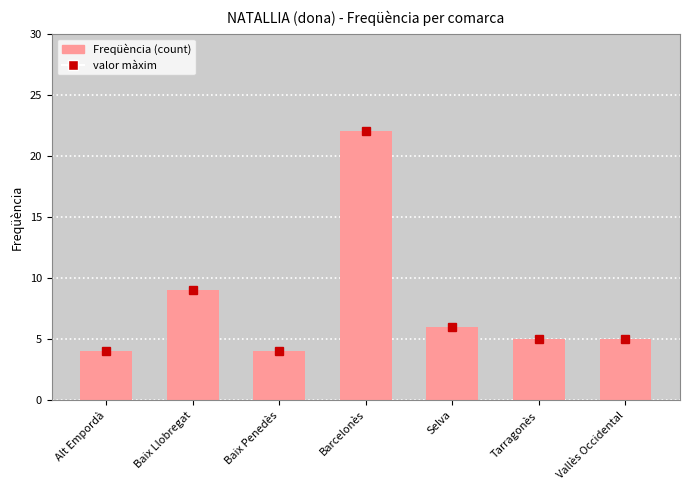

What is the label of the 6th bar from the right?

Baix Llobregat